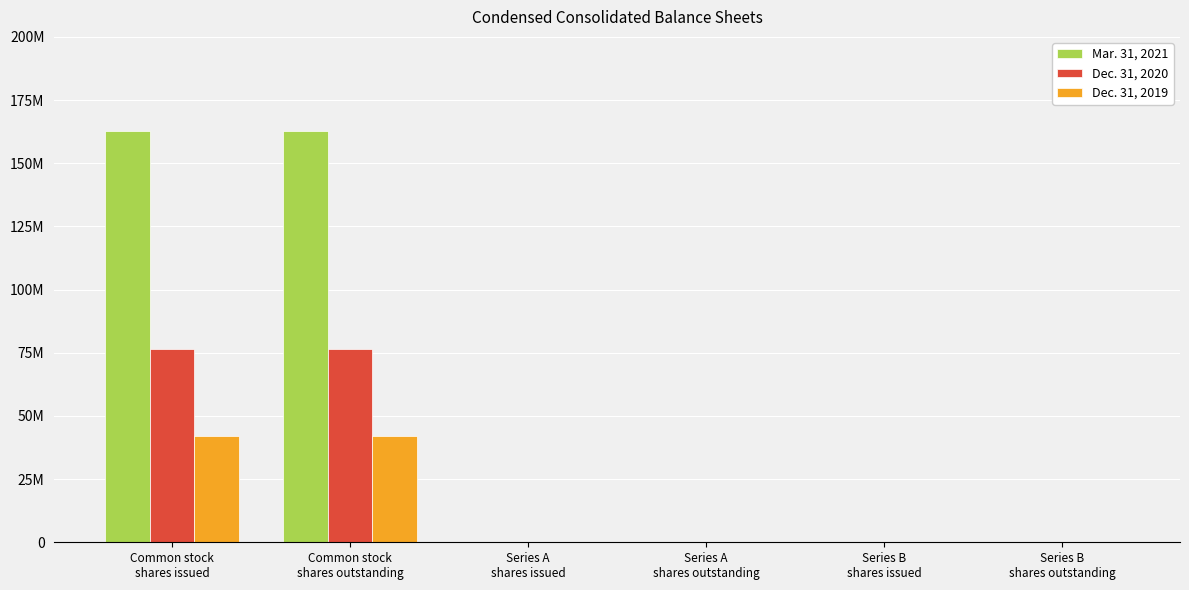

Are the bars grouped side by side (vs. stacked)?

Yes